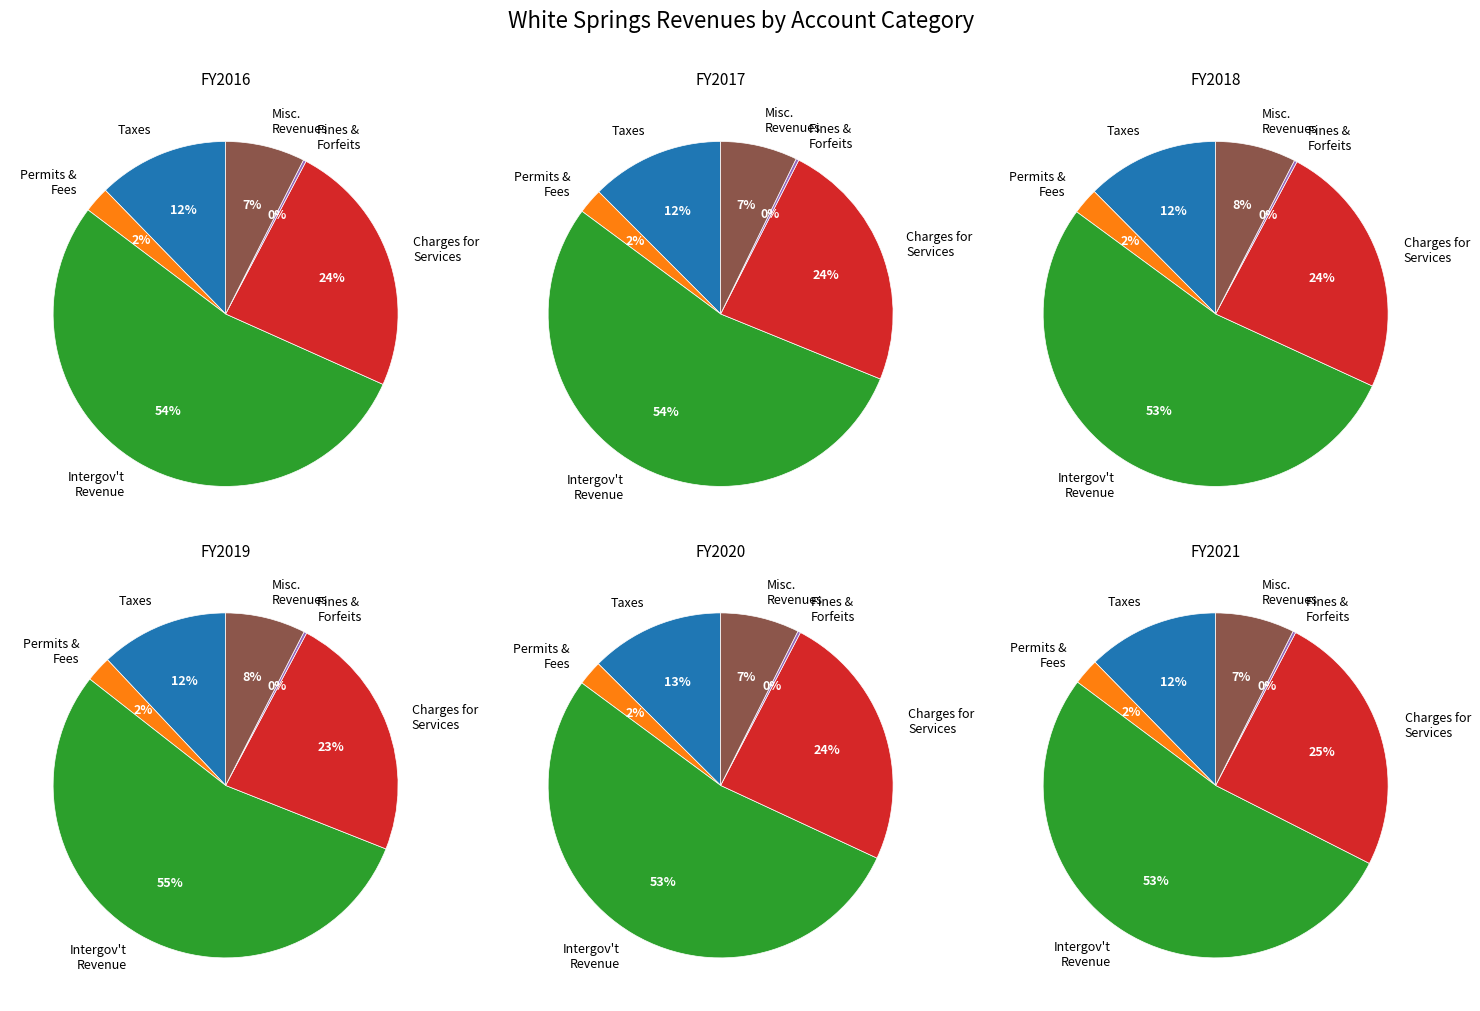

Does Judgments, Fines, and Forfeits represent more than half of the total?

No